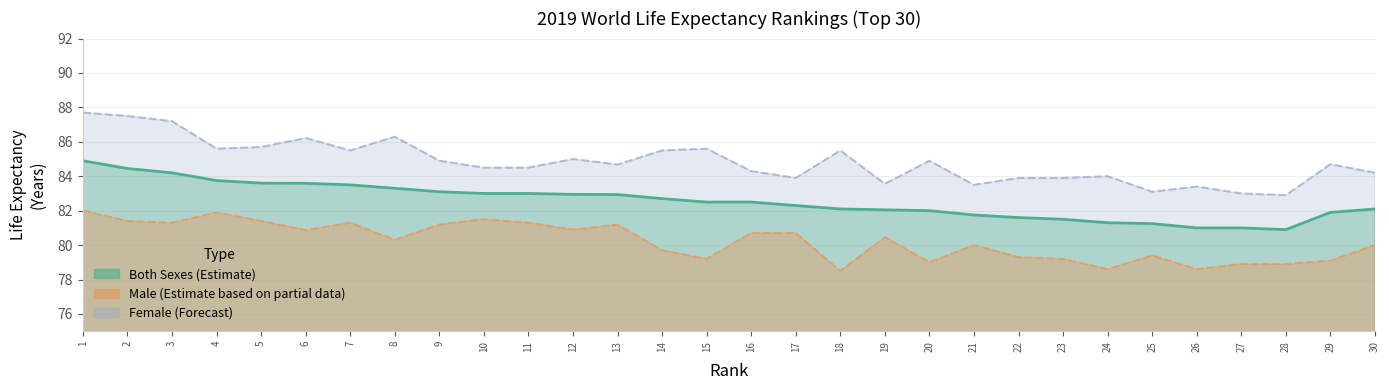

Which series has the largest total across all categories?

female